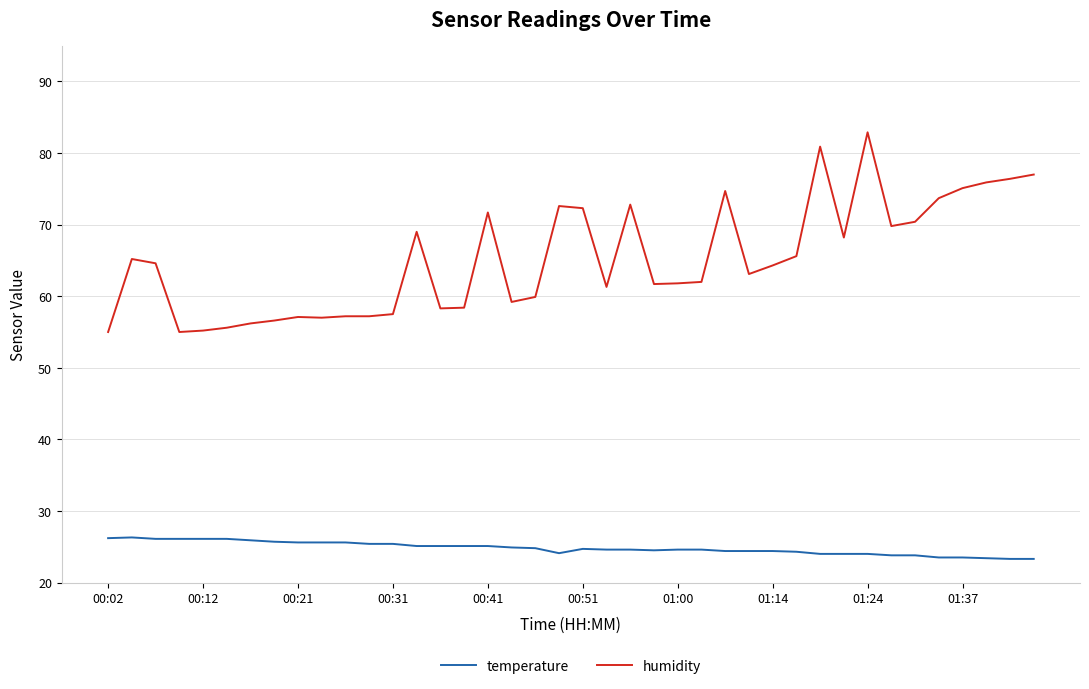

What is the minimum value for temperature?

23.3